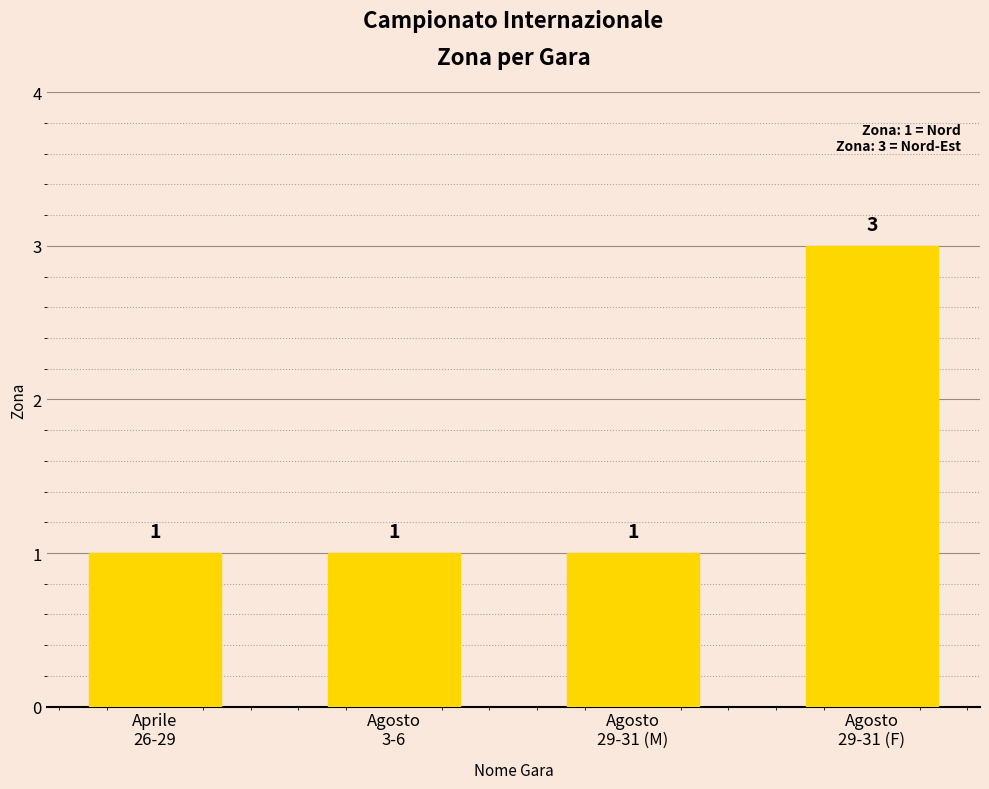

Is it true that the value at Agosto
29-31 (F) is 3?

True